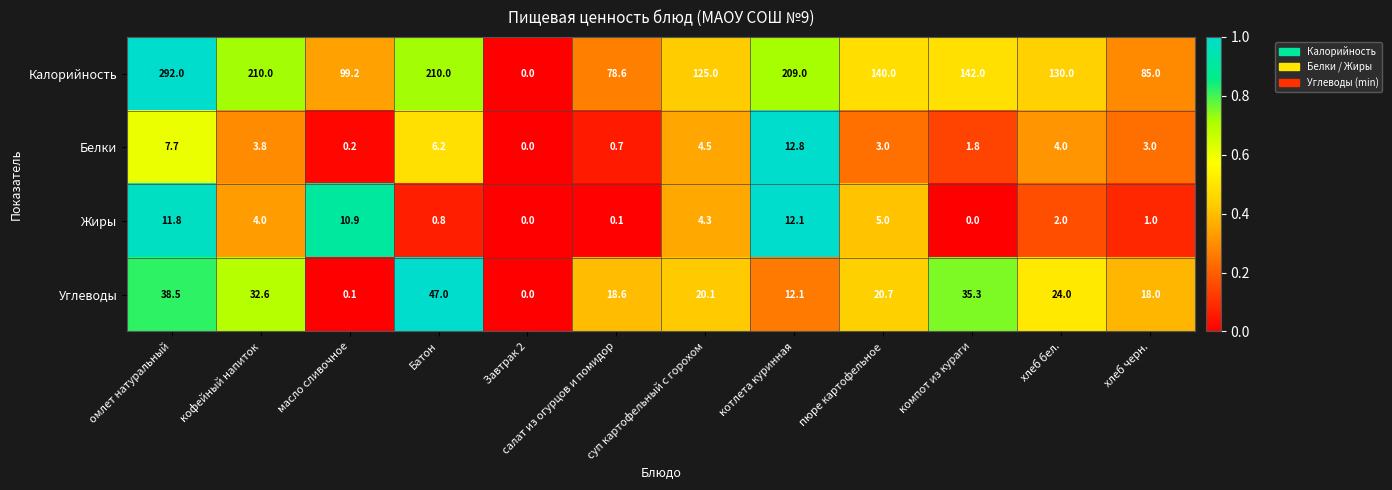

At компот из кураги, list the series in order from smallest to largest.

Жиры, Белки, Углеводы, Калорийность